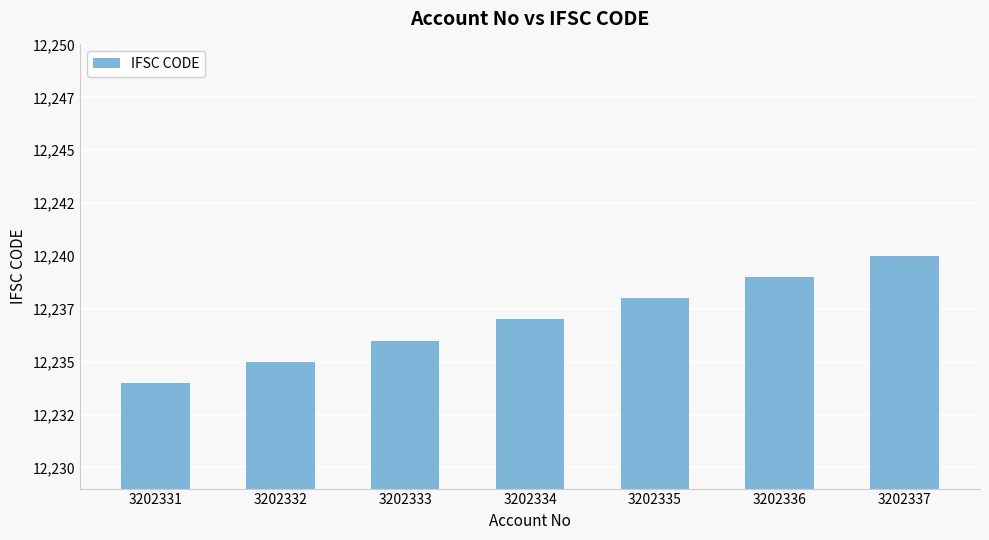

Count the number of data series in this chart.

1